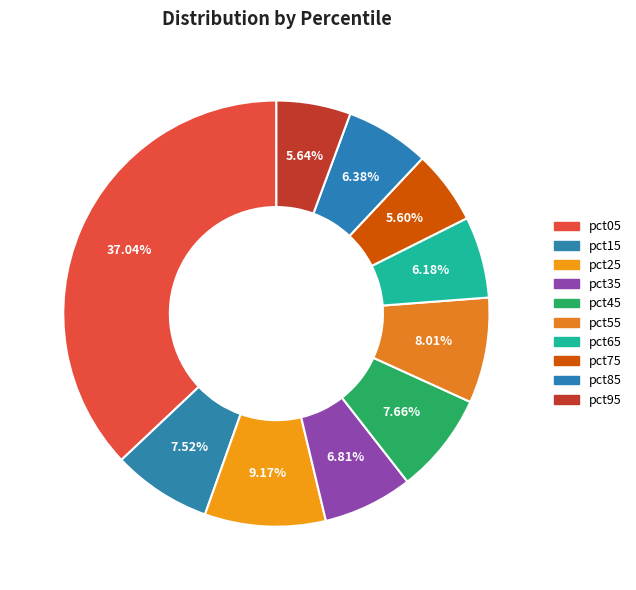

How many slices are in this pie chart?

10